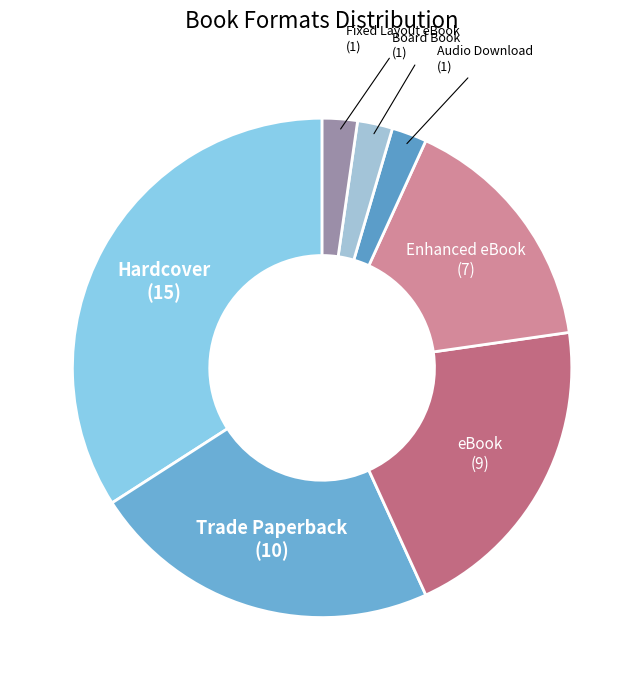

How many slices are in this pie chart?

7